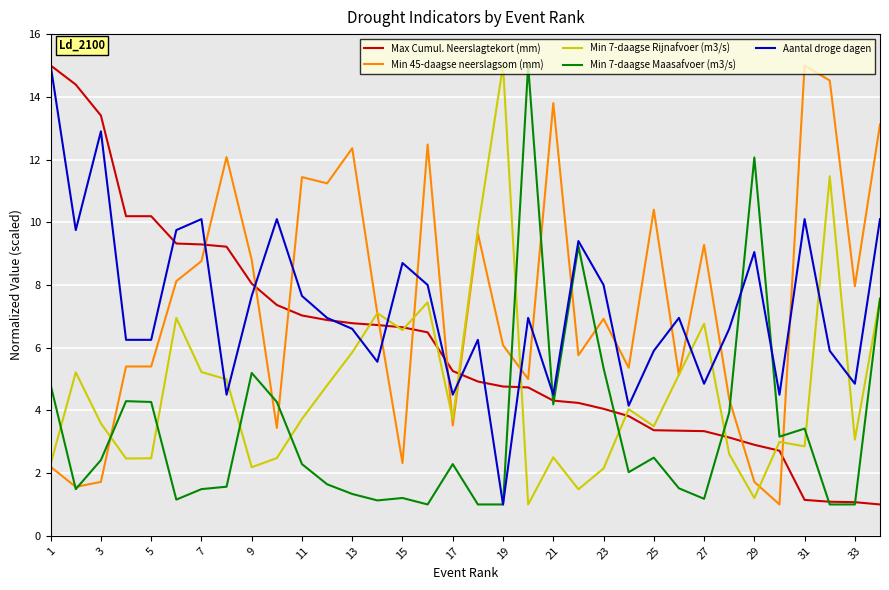

What is the minimum value for Max Cumul. Neerslagtekort (mm)?

1.0